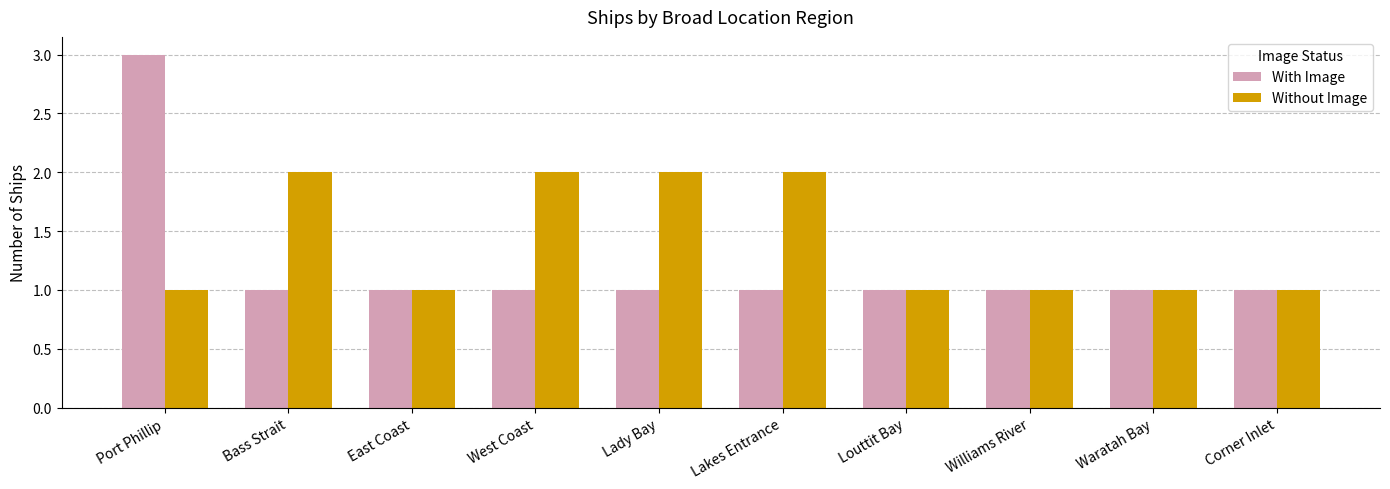

What is the label of the 9th bar from the right?

Bass Strait